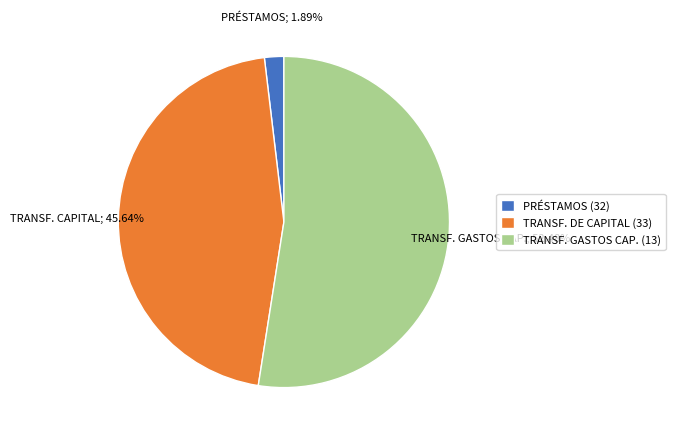

Is the sum of PRÉSTAMOS (32) and TRANSF. GASTOS CAP. (13) greater than half?

Yes